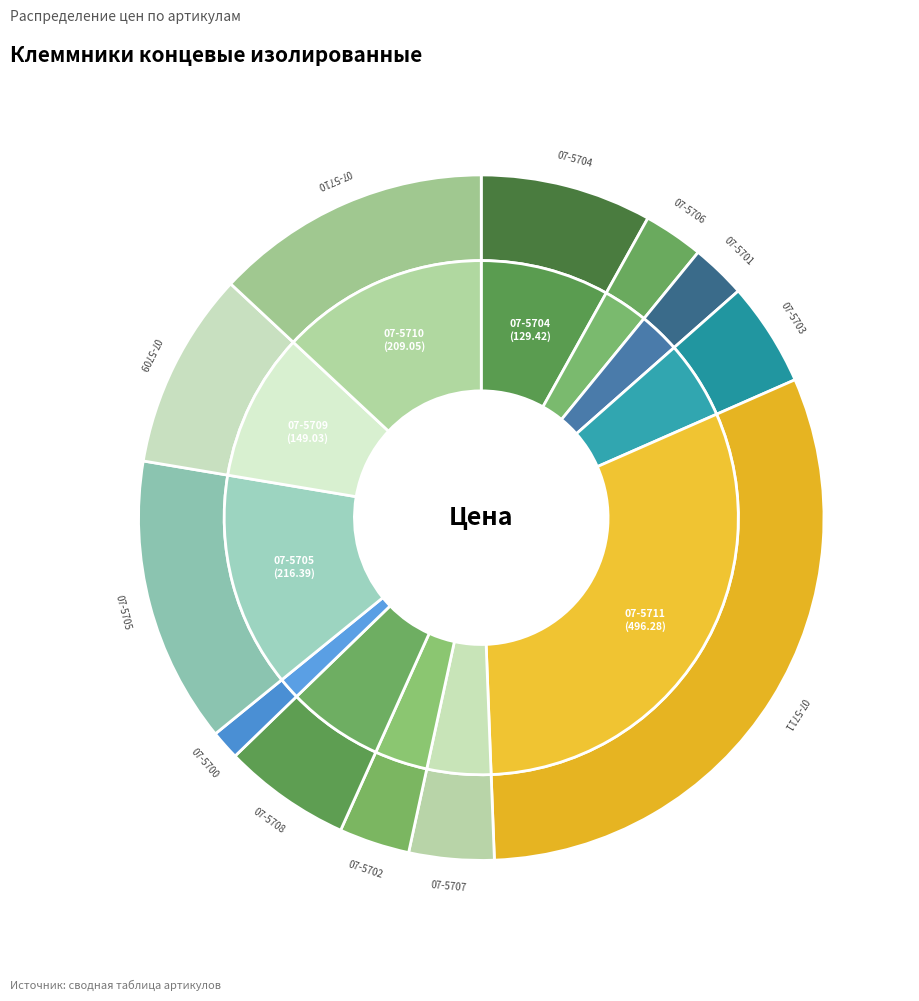

To the nearest percent, what percentage of the pie is 07-5703?

5%